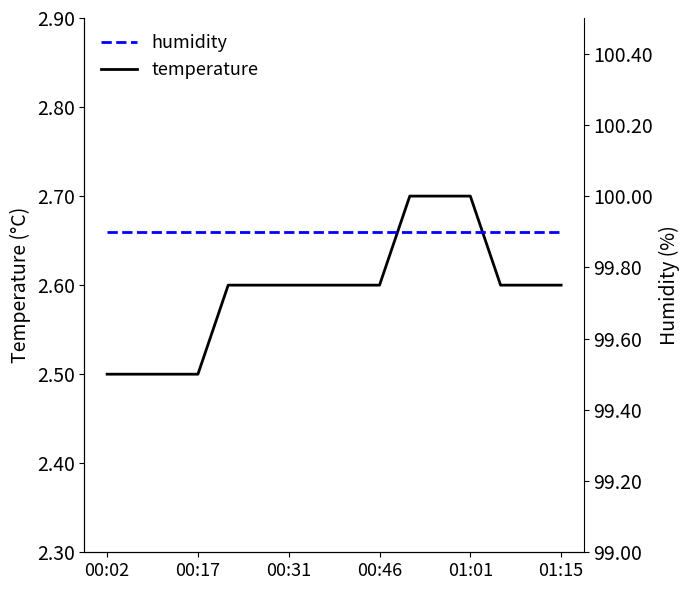

What is the difference between the maximum and second lowest values in the temperature series?

0.2